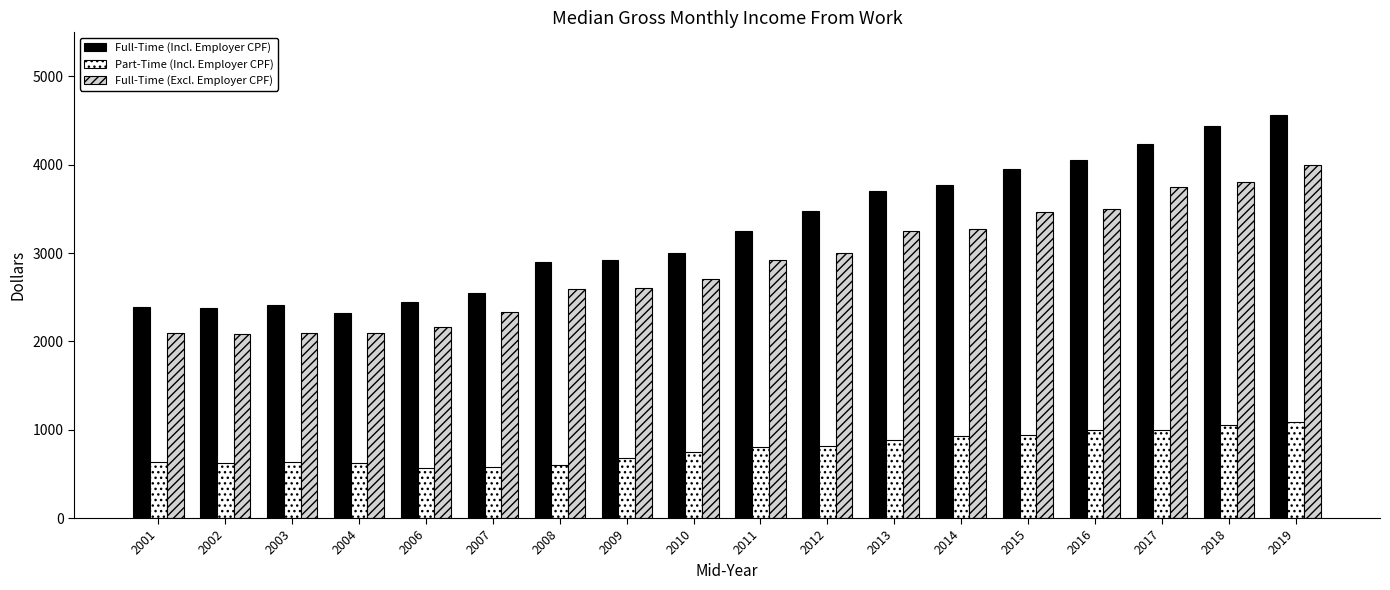

What is the average value of the Full-Time (Excl. Employer CPF) series?

2875